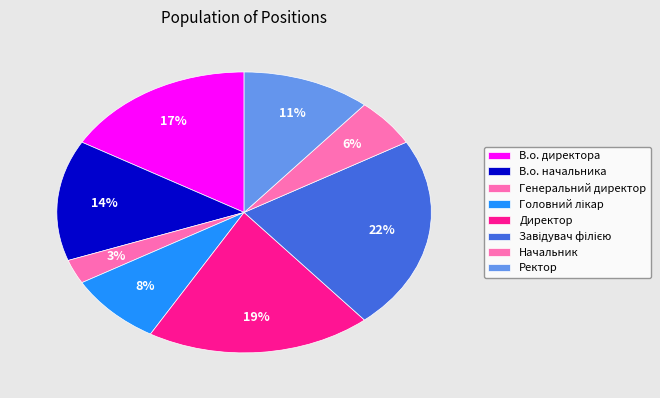

How many slices are in this pie chart?

8